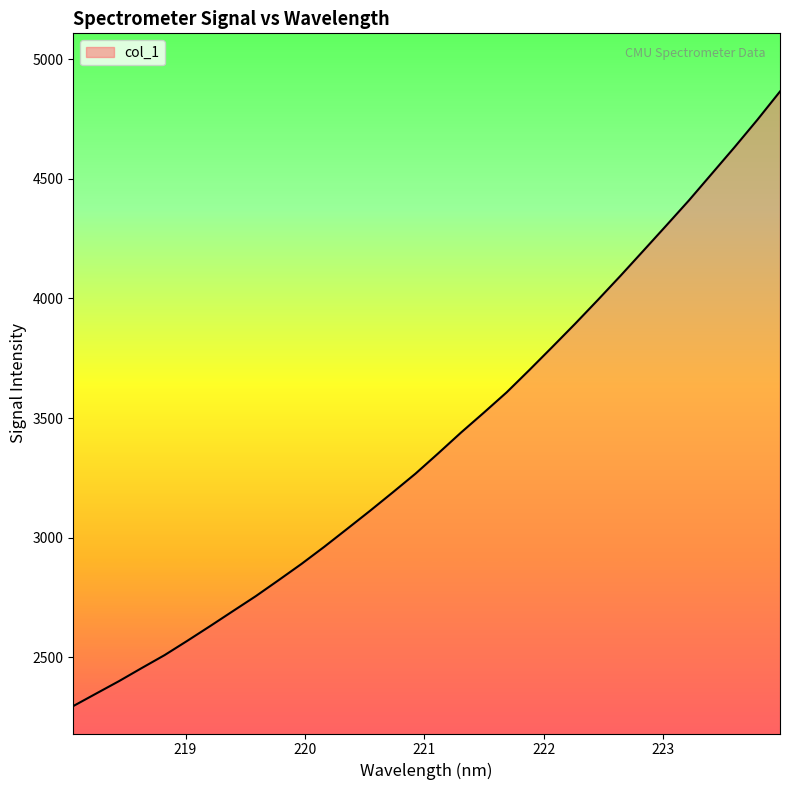

What is the sum of all values?

109008.3